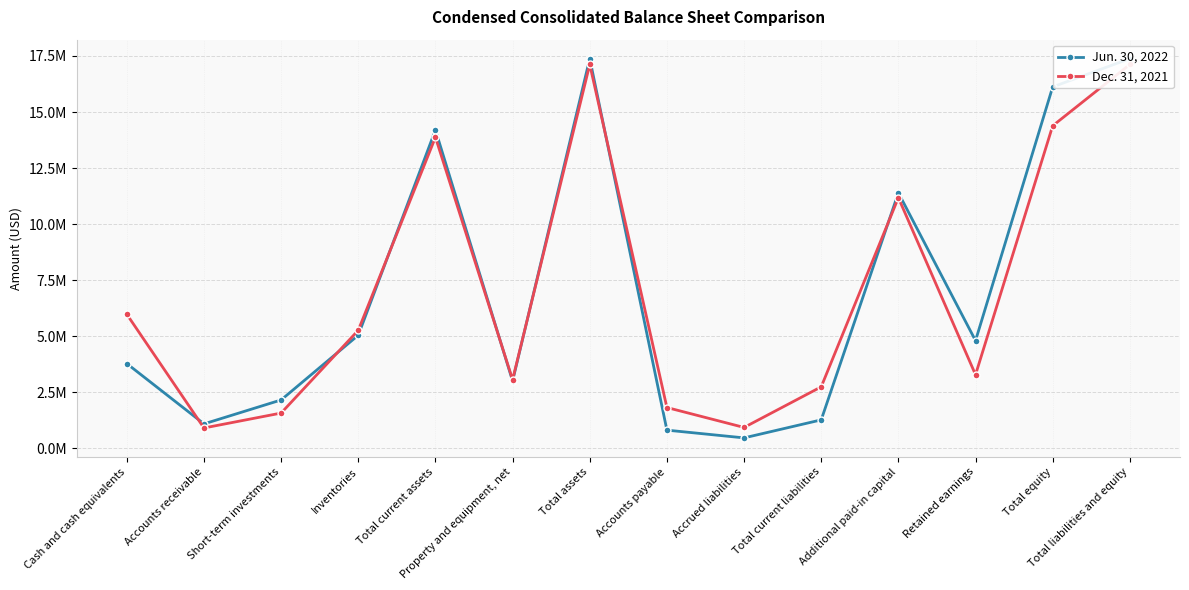

What is the approximate value of Dec. 31, 2021 at Additional paid-in capital, to the nearest 10?

11176000